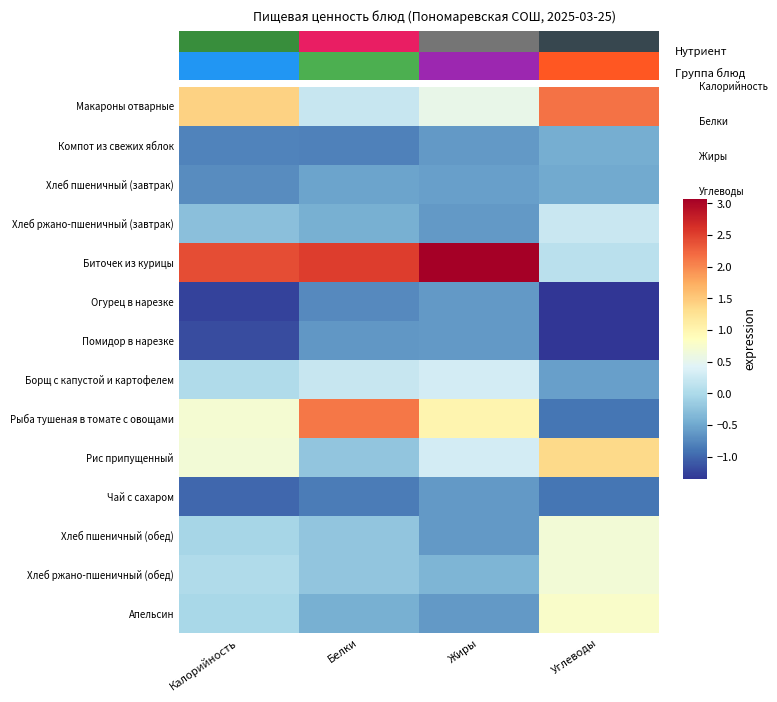

Reading left to right, list all the values displayed in this chart.

Макароны отварные: Калорийность=1.4	Белки=0.2	Жиры=0.5	Углеводы=2.1
Компот из свежих яблок: Калорийность=-0.8	Белки=-0.8	Жиры=-0.6	Углеводы=-0.4
Хлеб пшеничный (завтрак): Калорийность=-0.7	Белки=-0.5	Жиры=-0.6	Углеводы=-0.5
Хлеб ржано-пшеничный (завтрак): Калорийность=-0.3	Белки=-0.4	Жиры=-0.6	Углеводы=0.2
Биточек из курицы: Калорийность=2.4	Белки=2.5	Жиры=3.1	Углеводы=0.1
Огурец в нарезке: Калорийность=-1.3	Белки=-0.7	Жиры=-0.6	Углеводы=-1.3
Помидор в нарезке: Калорийность=-1.2	Белки=-0.6	Жиры=-0.6	Углеводы=-1.3
Борщ с капустой и картофелем: Калорийность=0.0	Белки=0.2	Жиры=0.3	Углеводы=-0.6
Рыба тушеная в томате с овощами: Калорийность=0.7	Белки=2.1	Жиры=1.0	Углеводы=-0.9
Рис припущенный: Калорийность=0.7	Белки=-0.2	Жиры=0.3	Углеводы=1.4
Чай с сахаром: Калорийность=-1.0	Белки=-0.8	Жиры=-0.6	Углеводы=-0.9
Хлеб пшеничный (обед): Калорийность=-0.0	Белки=-0.2	Жиры=-0.6	Углеводы=0.7
Хлеб ржано-пшеничный (обед): Калорийность=0.0	Белки=-0.2	Жиры=-0.4	Углеводы=0.7
Апельсин: Калорийность=-0.0	Белки=-0.4	Жиры=-0.6	Углеводы=0.8